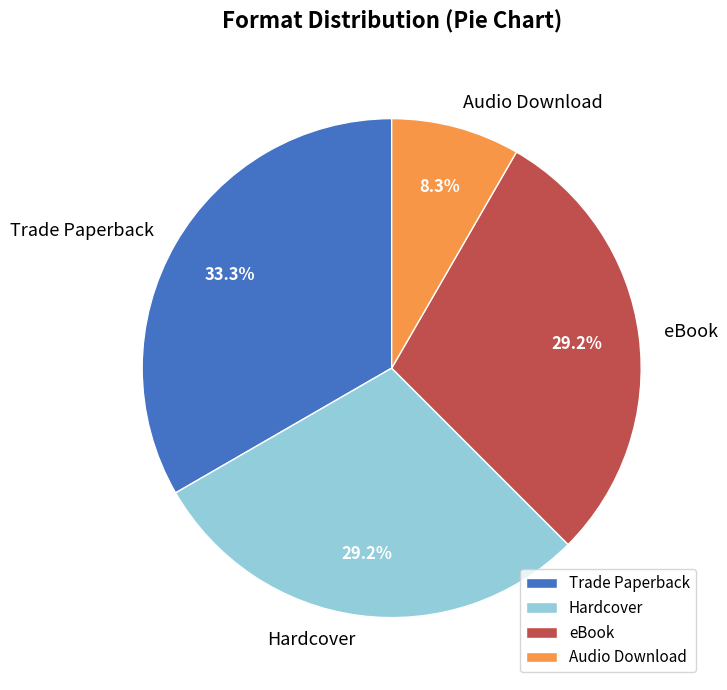

To the nearest percent, what is the difference between the largest and smallest slice percentages?

25%